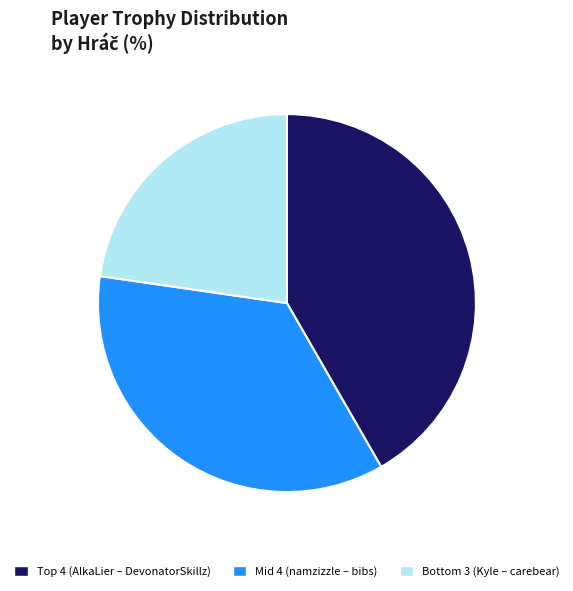

Is there a majority slice in this chart?

No